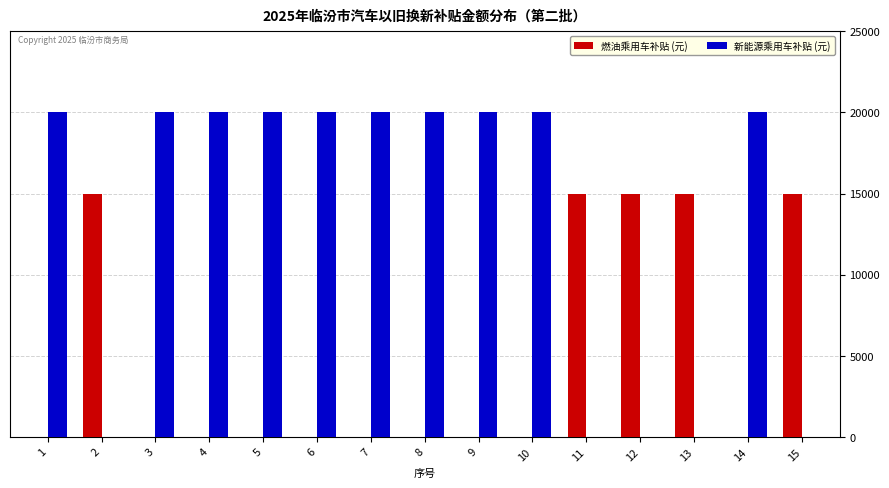

How many data points in 燃油乘用车补贴 (元) are above 0?

5